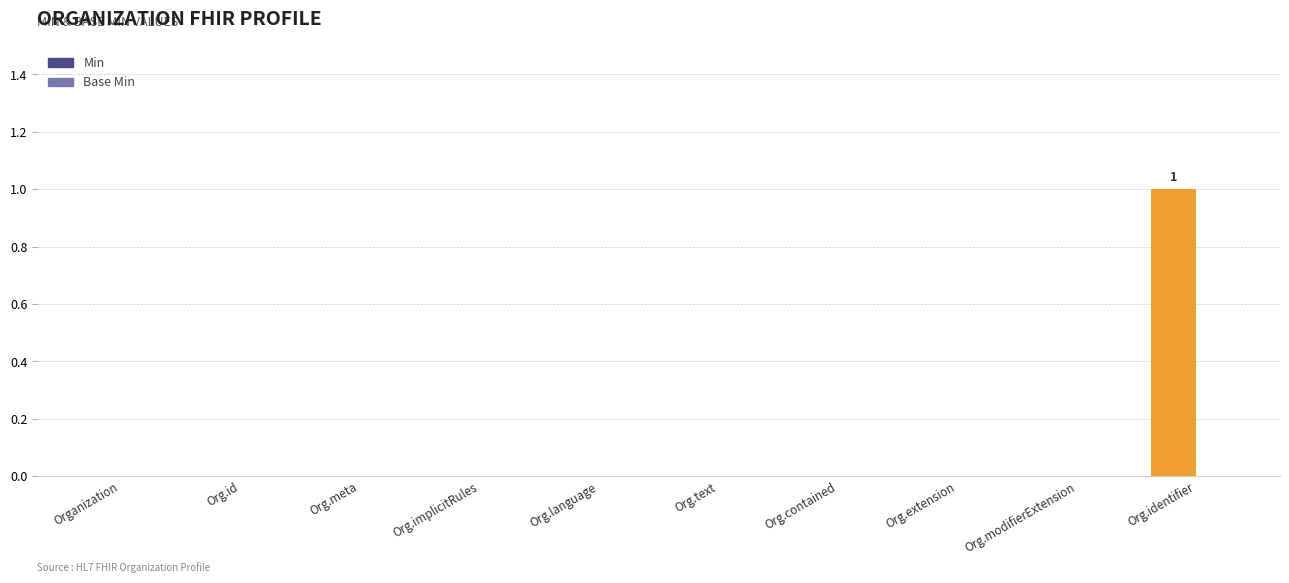

Which label corresponds to the largest value in the chart?

Org.identifier